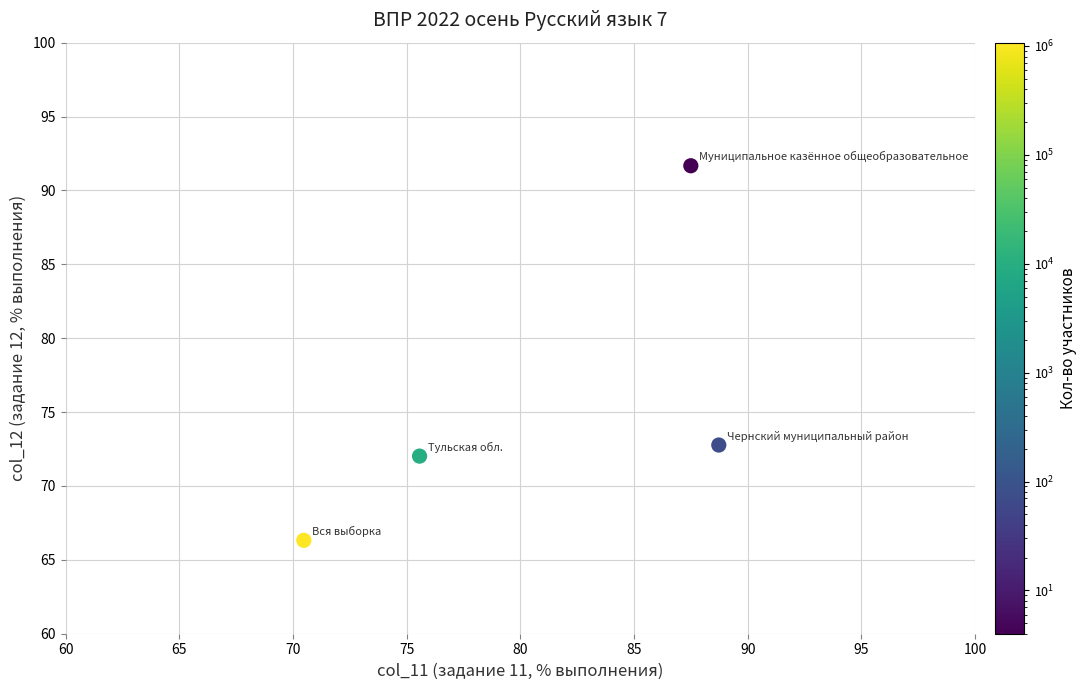

What is the range of X values (max minus min)?

18.2